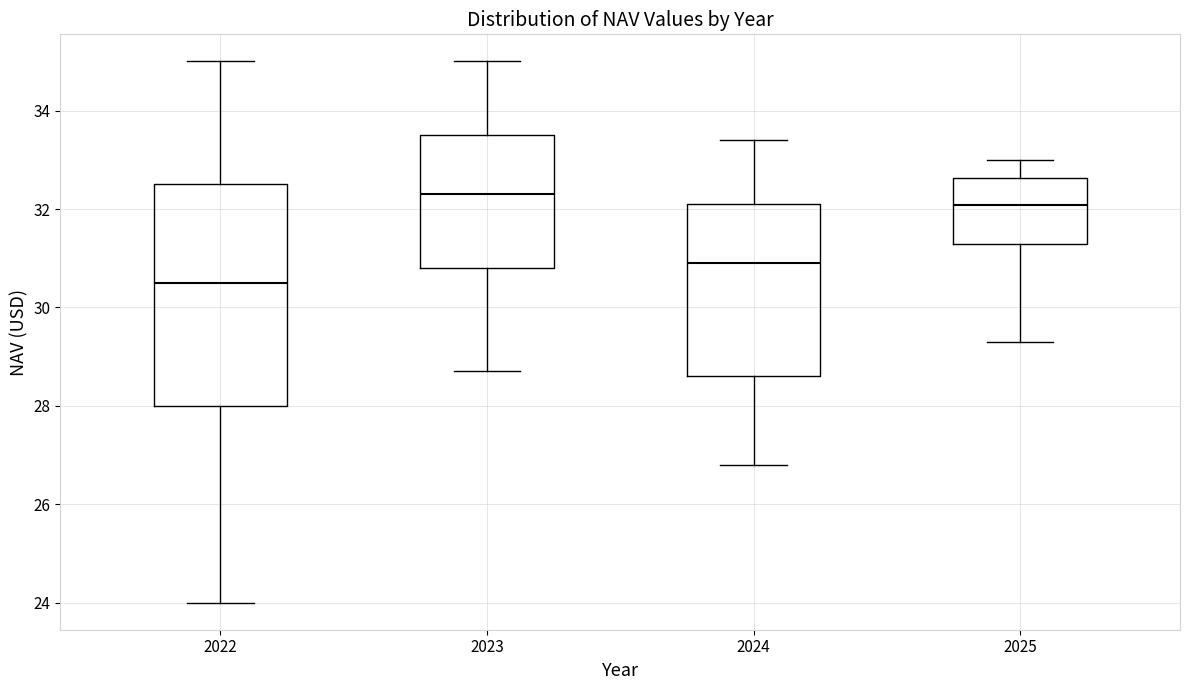

Where does the lower whisker of the box at x = 2024 end on the y-axis? The values are not printed on the chart, so give them approximately, as read against the axis.

26.8